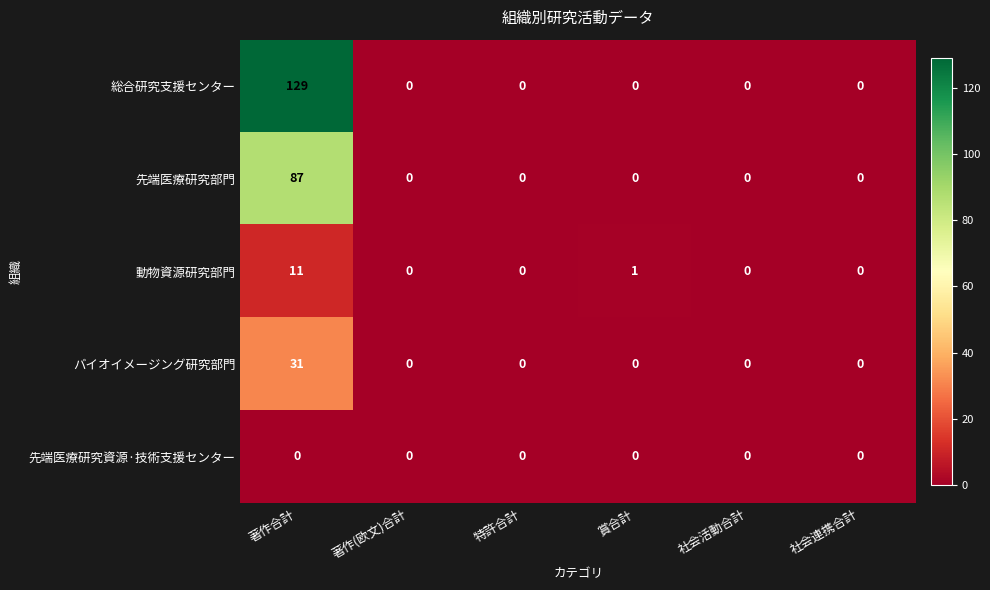

How many categories are shown in the chart?

6